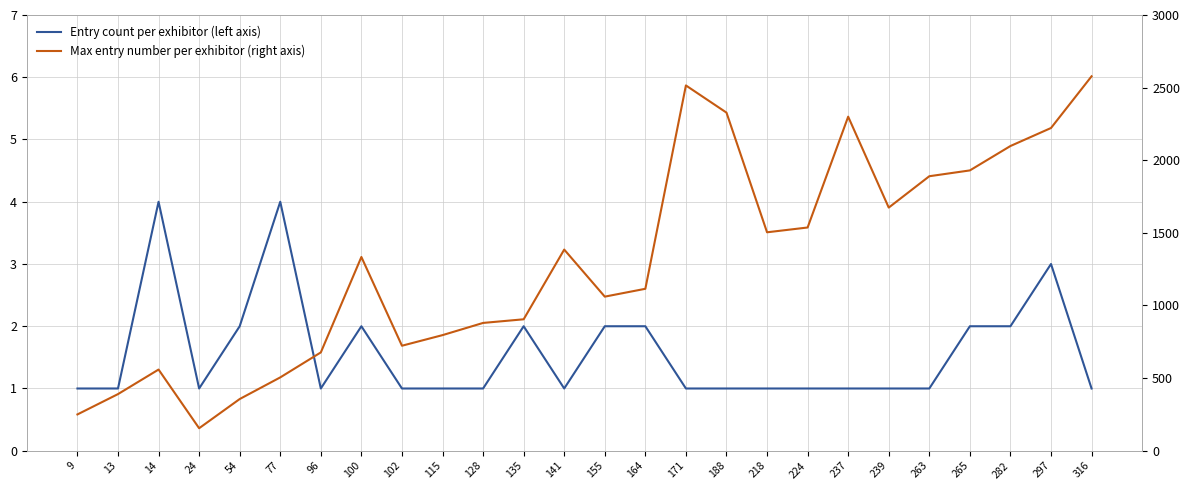

What is the total value across all series at 77?

509